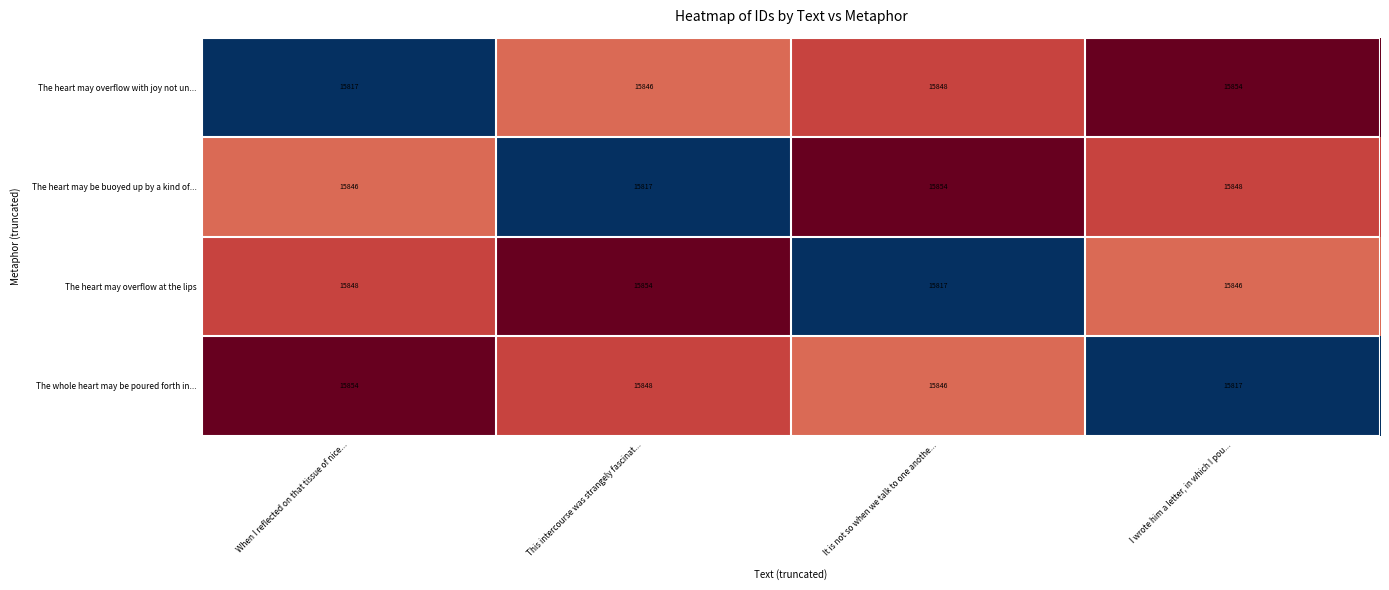

What is the sum of all The heart may overflow at the lips values?

63365